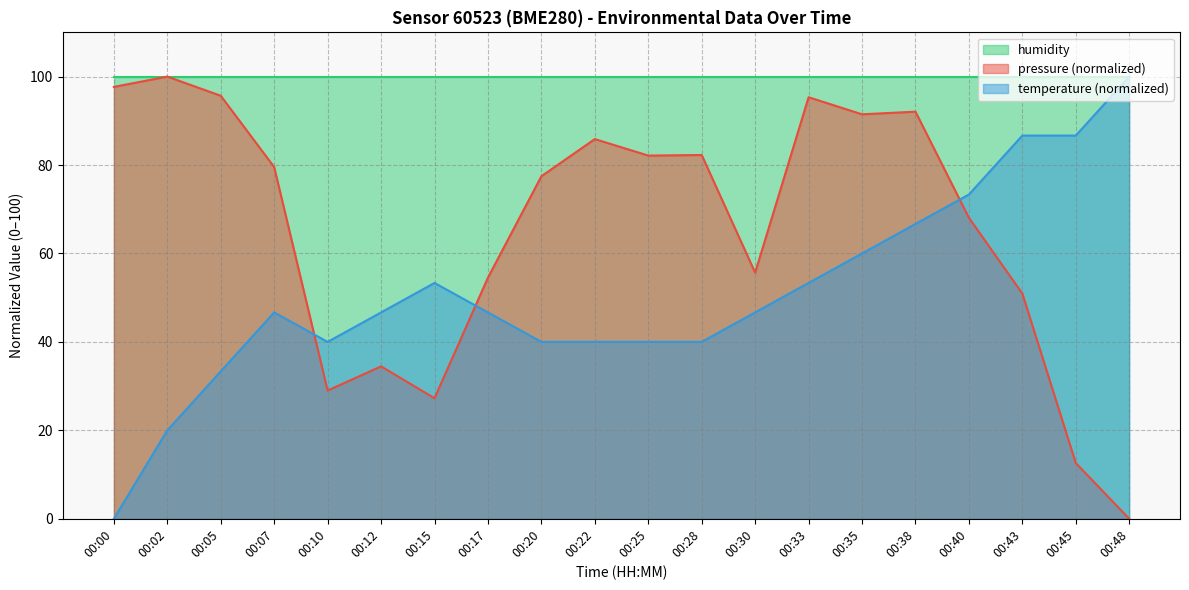

True or false: pressure and temperature intersect in this chart.

True